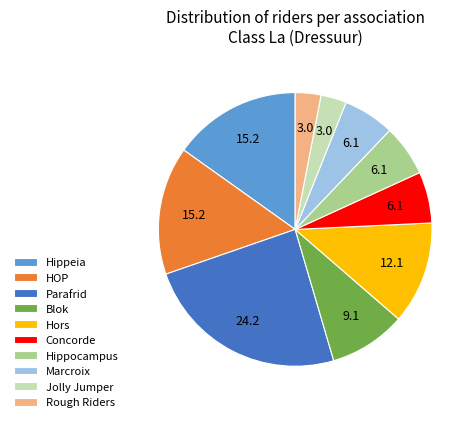

Is Hippocampus the majority of the pie?

No